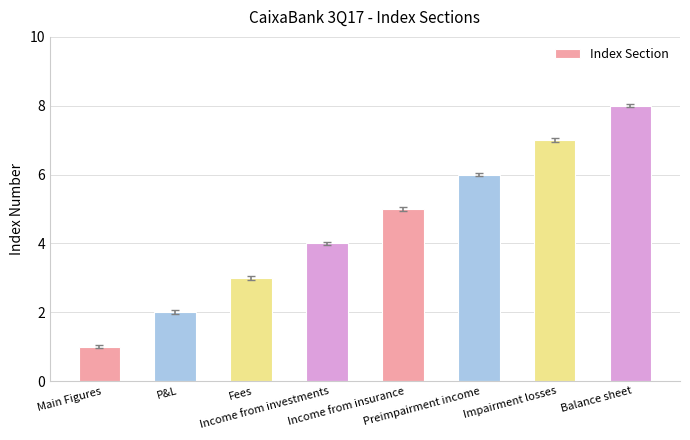

What is the label of the 4th bar from the right?

Income from insurance